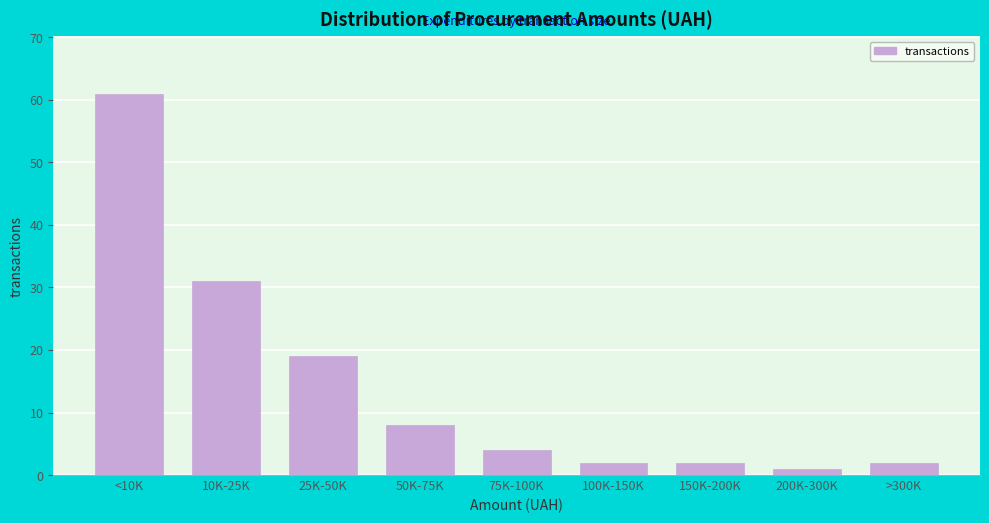

Reading right to left, list all the values displayed in this chart.

>300K=2	200K-300K=1	150K-200K=2	100K-150K=2	75K-100K=4	50K-75K=8	25K-50K=19	10K-25K=31	<10K=61